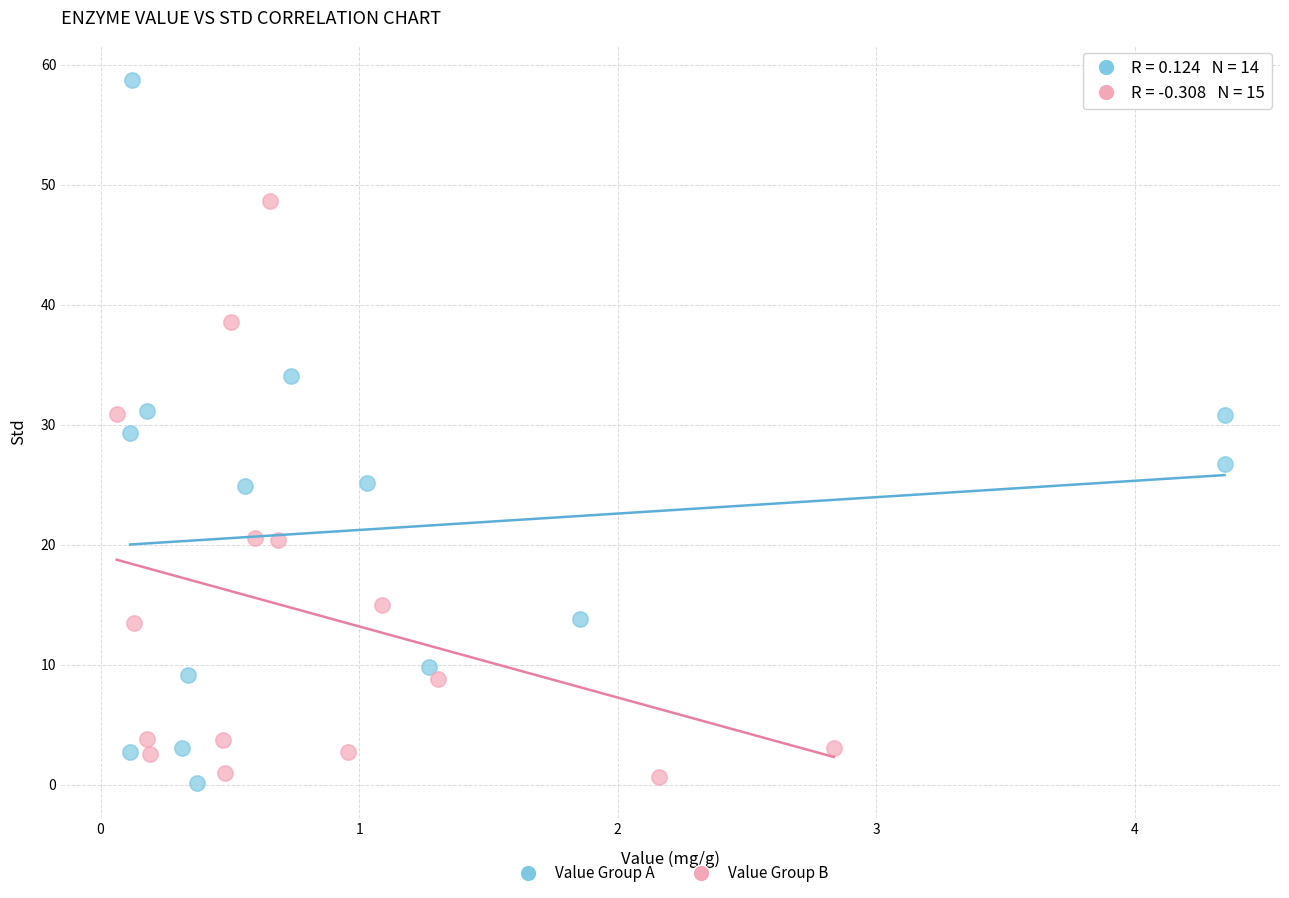

Which series reaches the maximum Y coordinate?

Value Group A